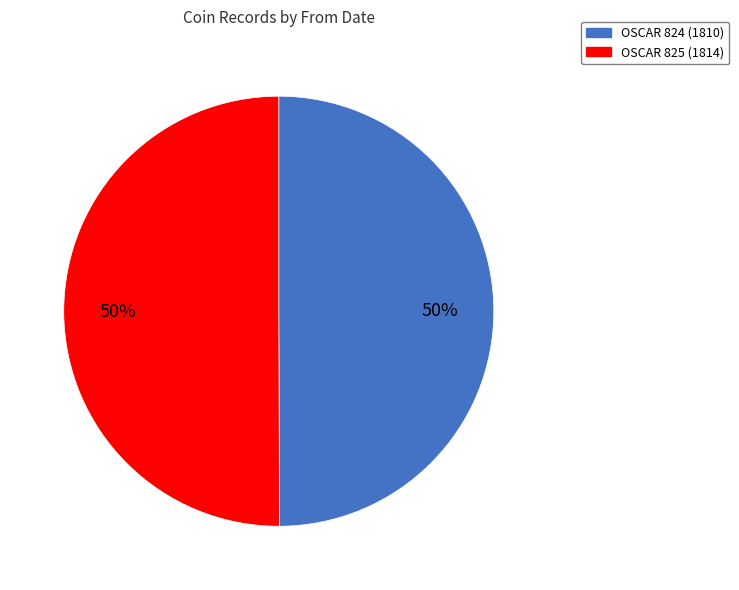

What percentage is the OSCAR 825 (1814) slice, to the nearest percent?

50%